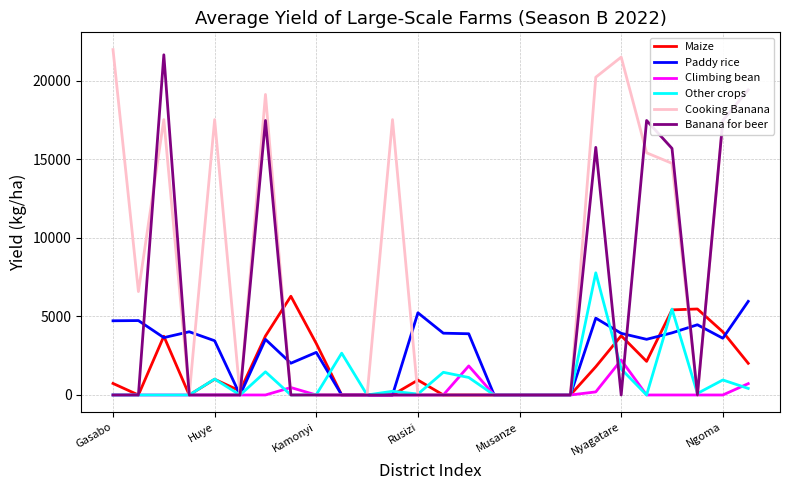

What is the highest value of the Cooking Banana series?

21968.3